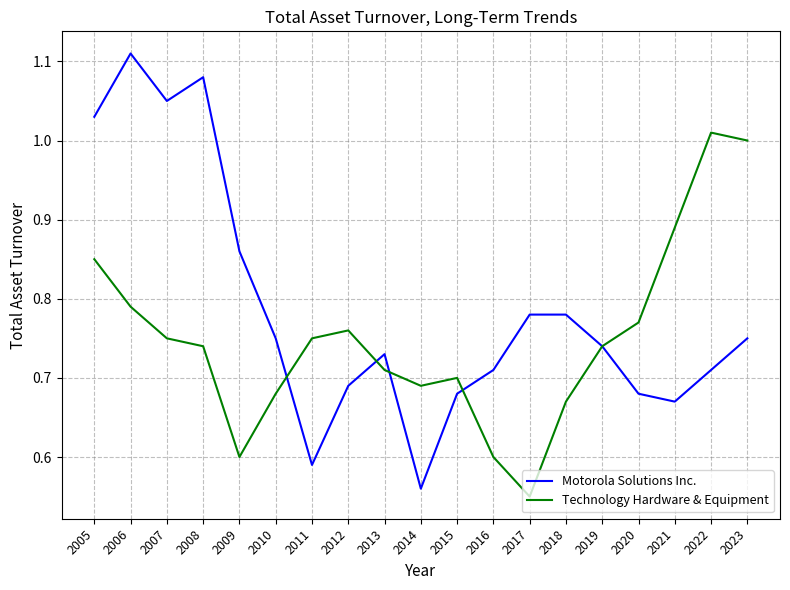

True or false: Technology Hardware & Equipment and Motorola Solutions Inc. cross at least once.

True